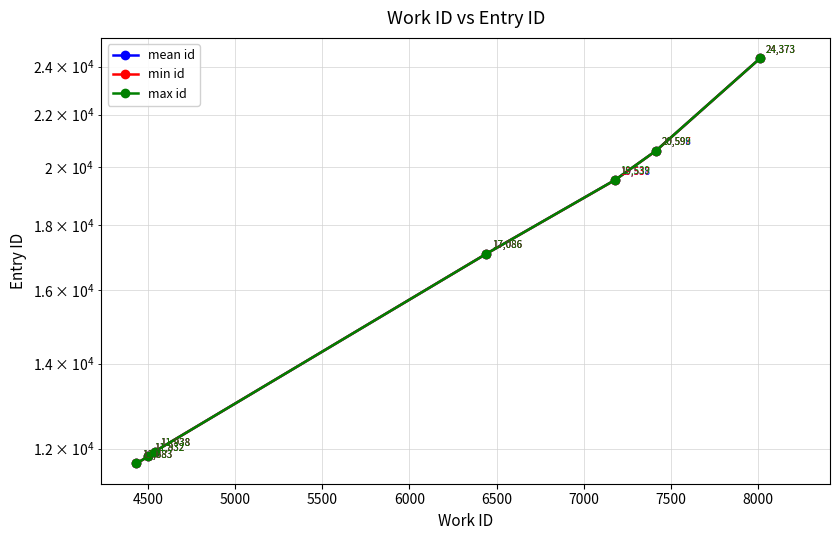

At 6000, list the series in order from smallest to largest.

min id, mean id, max id